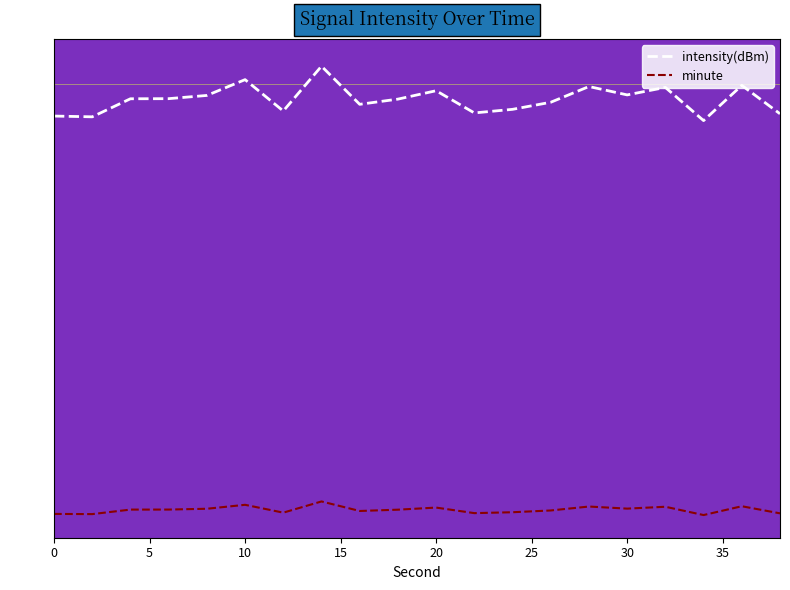

What is the difference between the maximum and minimum values in the minute series?

1.5